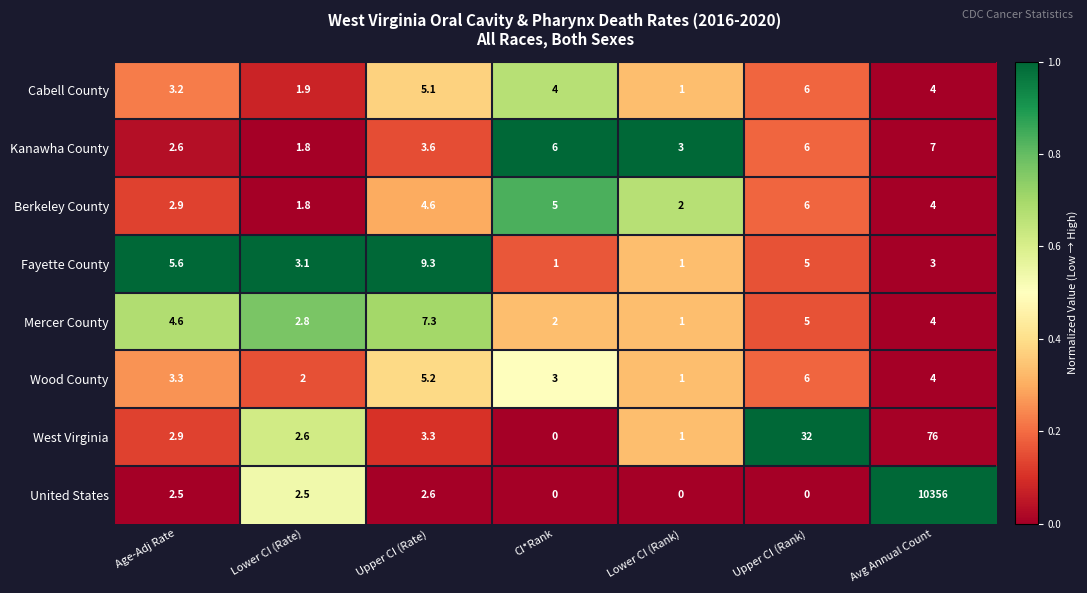

What is the total value across all series at Upper CI (Rate)?

41.0